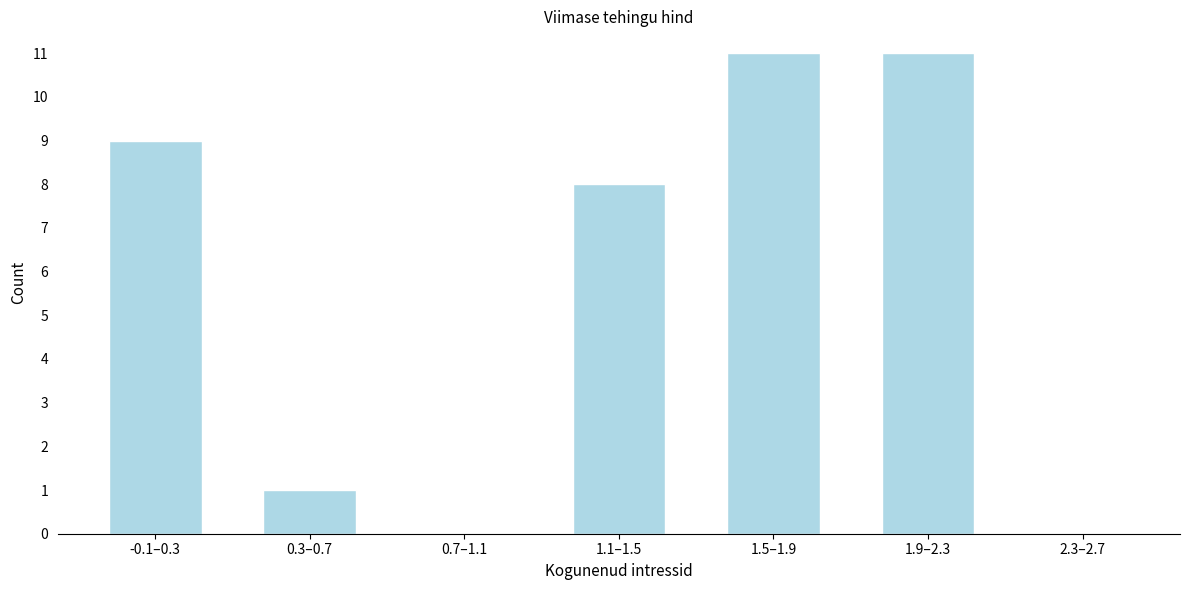

Reading left to right, transcribe all the data shown in this chart.

-0.1–0.3=9	0.3–0.7=1	0.7–1.1=0	1.1–1.5=8	1.5–1.9=11	1.9–2.3=11	2.3–2.7=0